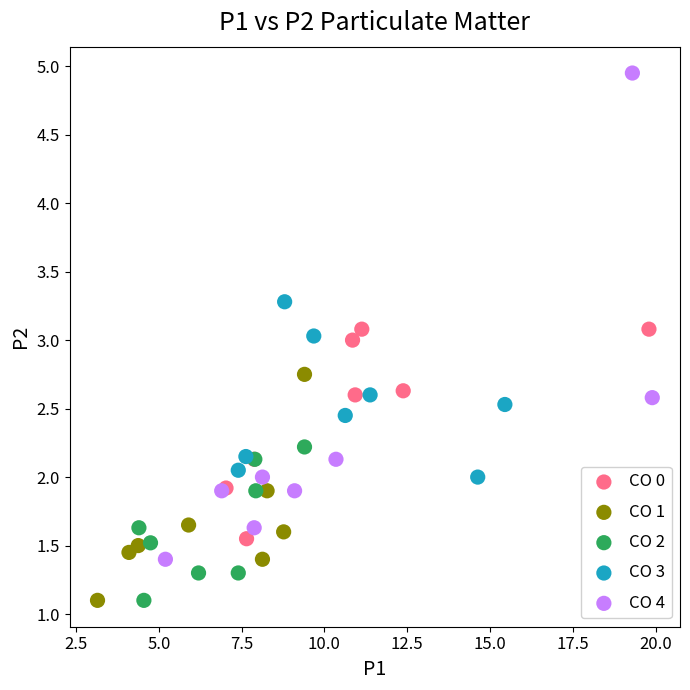

Which series has the widest spread of Y values?

CO 4